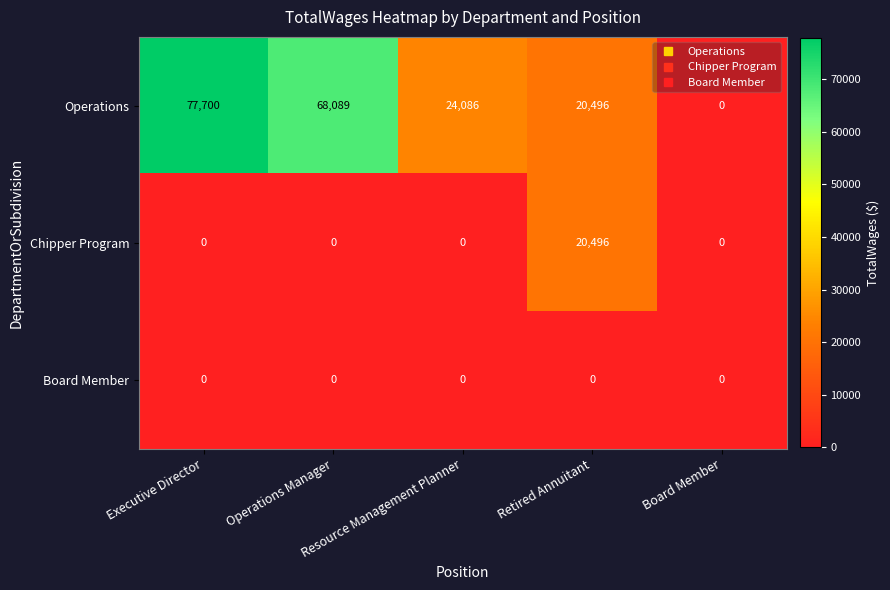

Which series has the largest range (max minus min)?

Operations